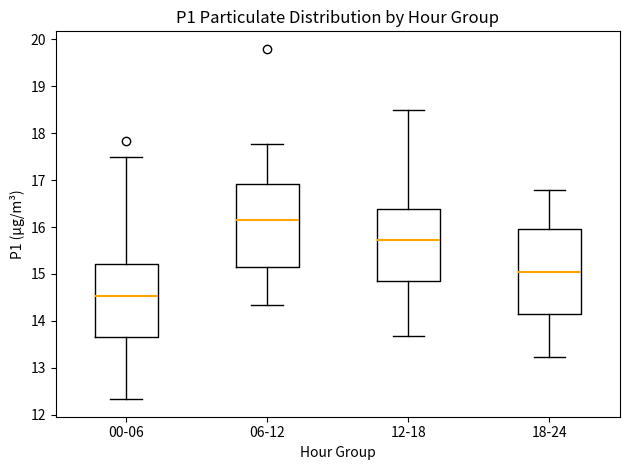

Which box's median line is the lowest?

00-06